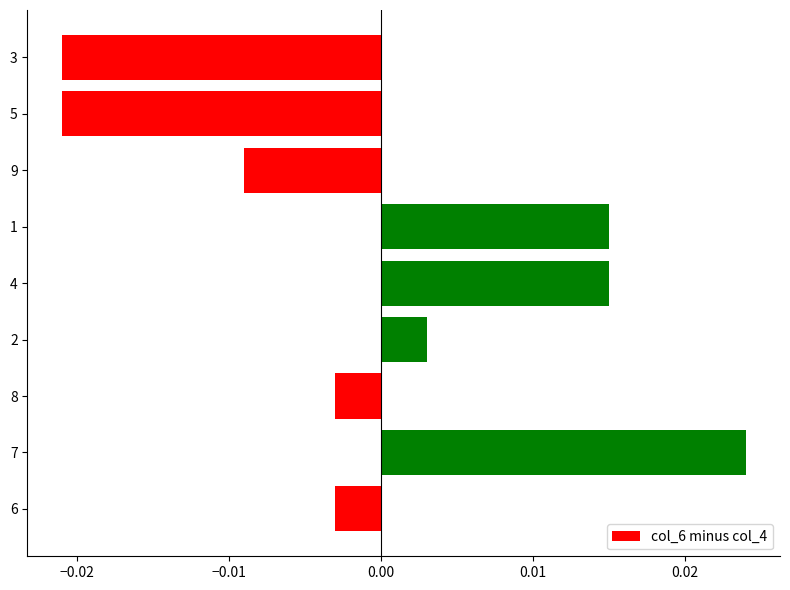

Which label corresponds to the largest value in the chart?

7